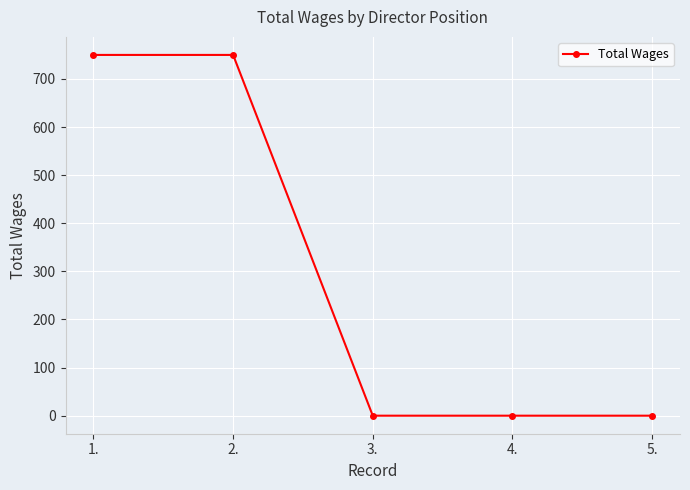

What is the greatest value displayed?

750